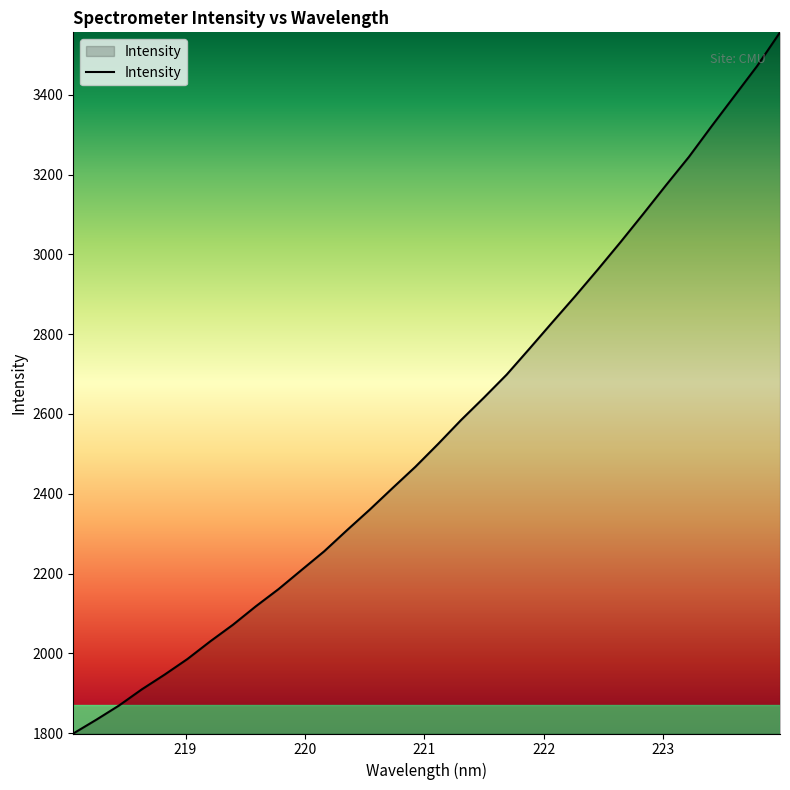

What is the difference between the maximum and minimum values?

1757.2